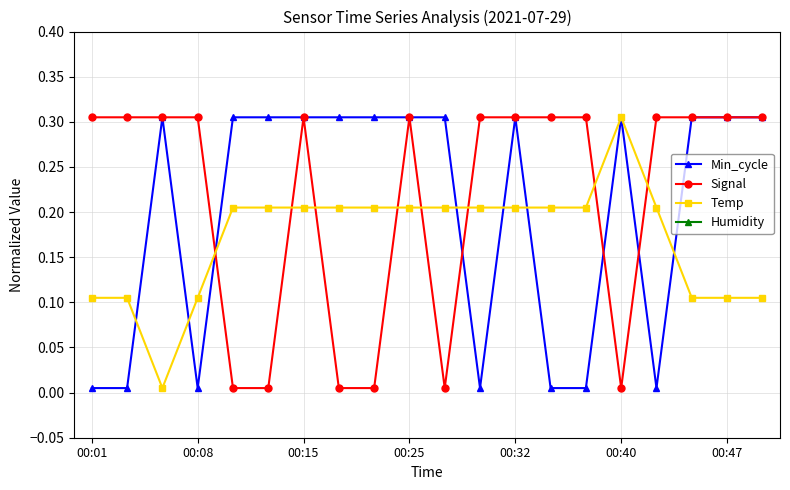

List the series in order of their peak value, highest first.

Humidity, Min_cycle, Signal, Temp